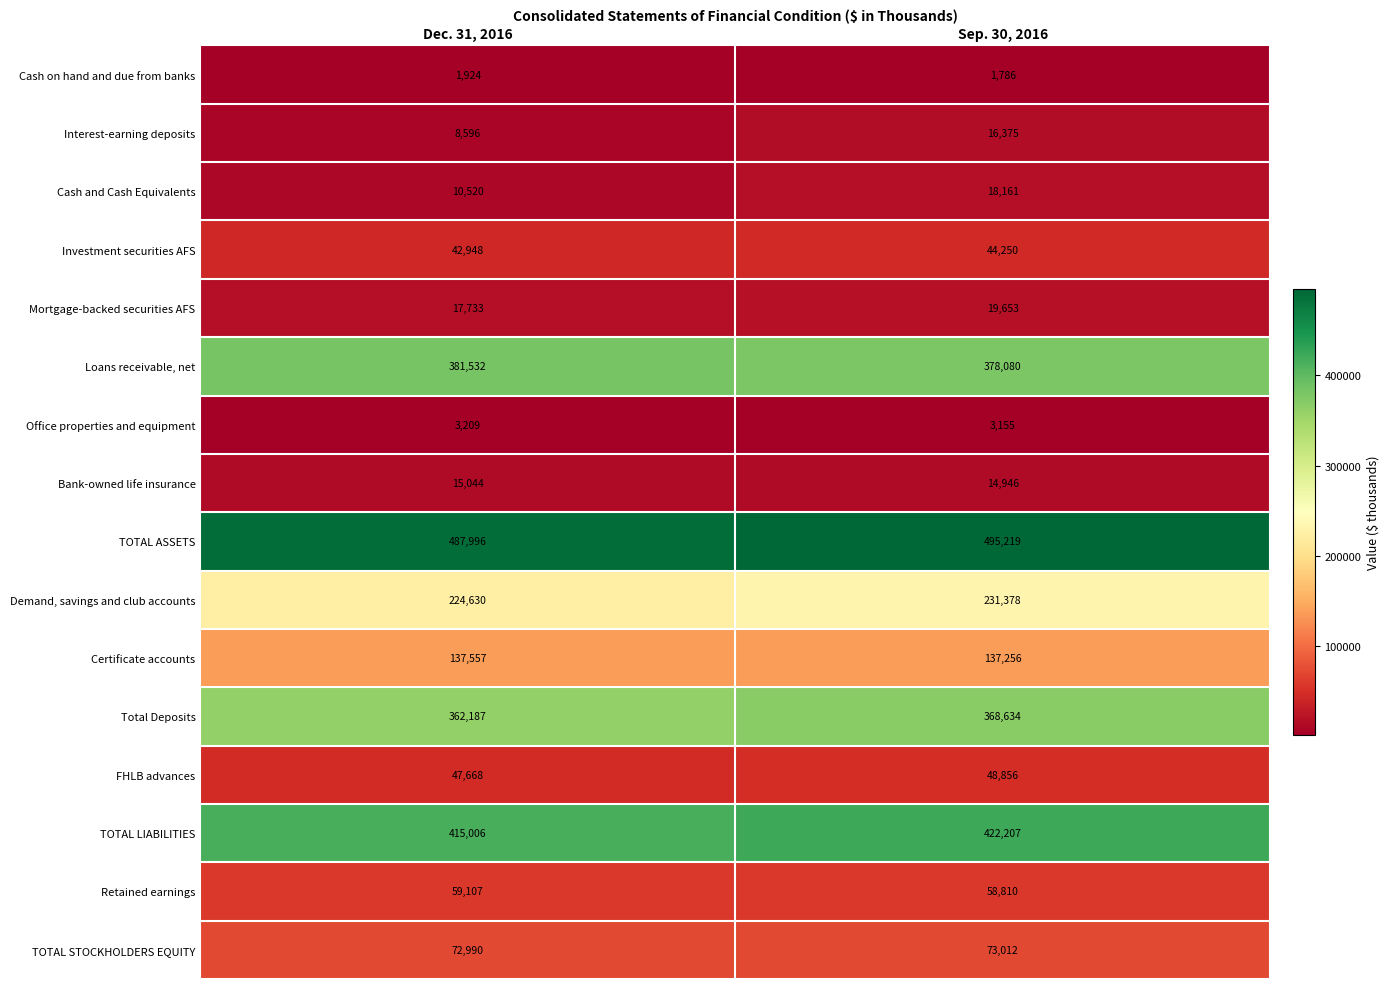

The value of Loans receivable, net at Dec. 31, 2016 is 381532. True or false?

True